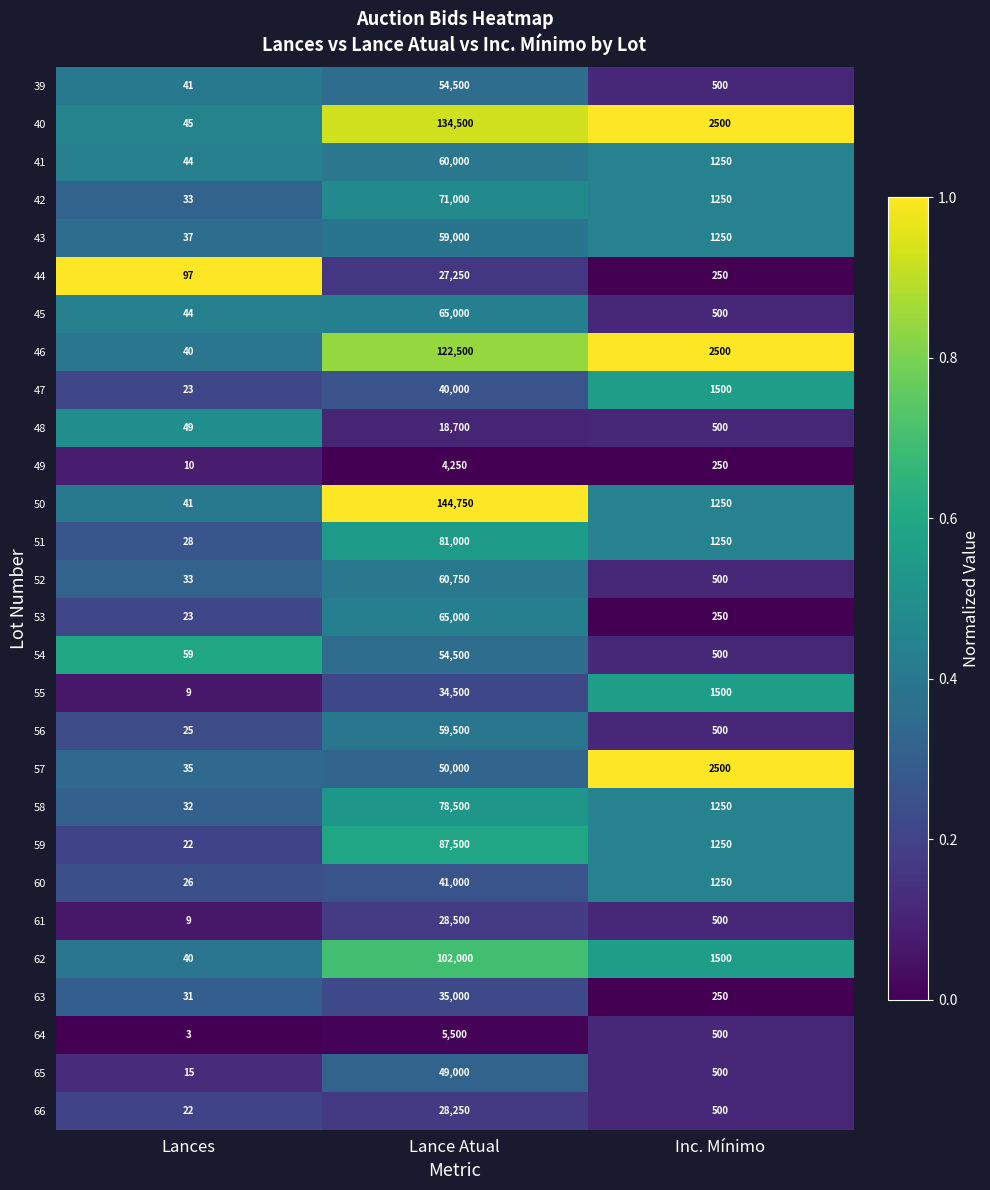

How many categories are shown in the chart?

3